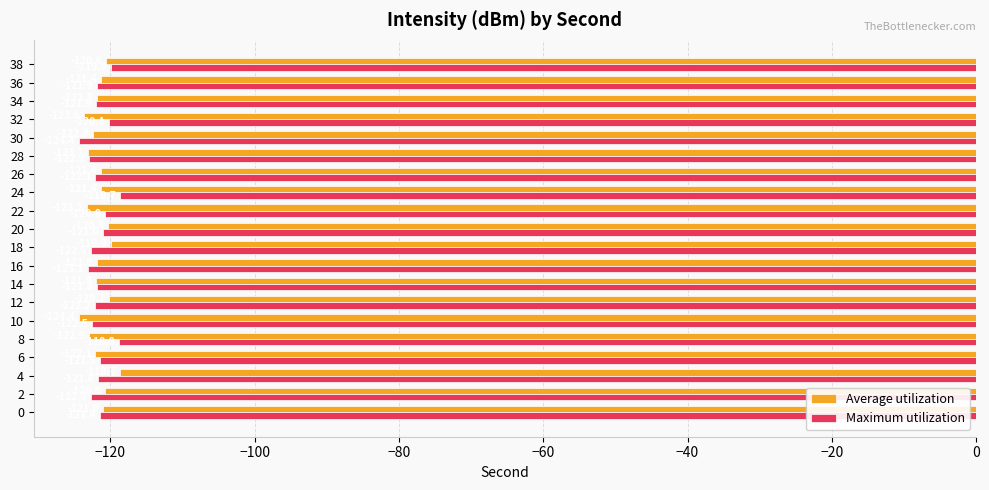

What is the greatest value displayed?

-118.7